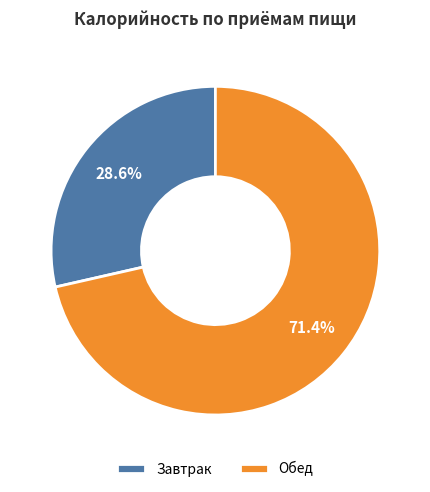

To the nearest percent, what is the difference between the largest and smallest slice percentages?

43%